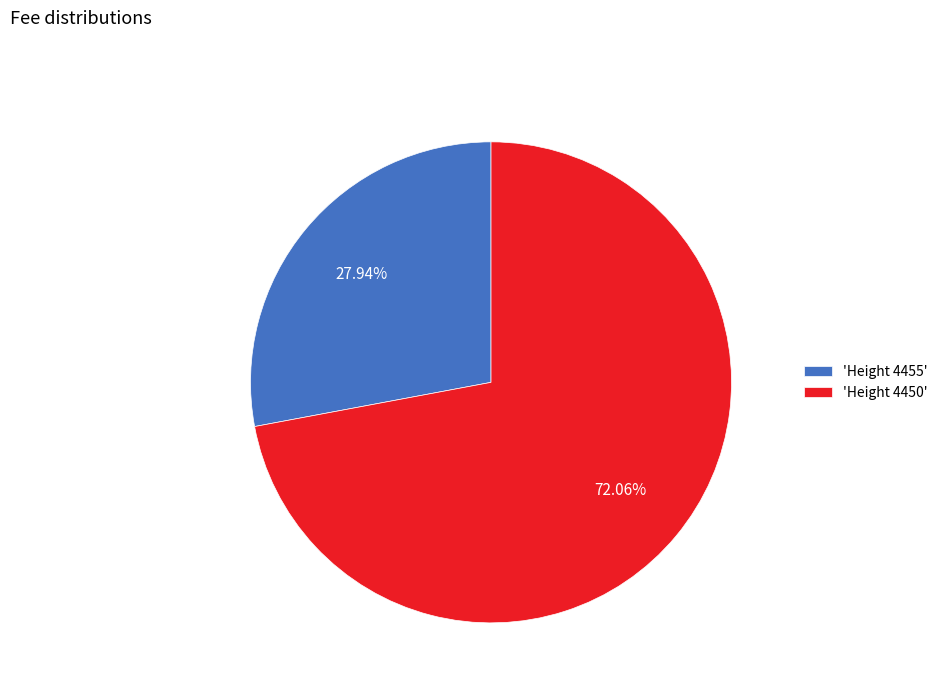

What is the largest slice in the pie chart?

'Height 4450'